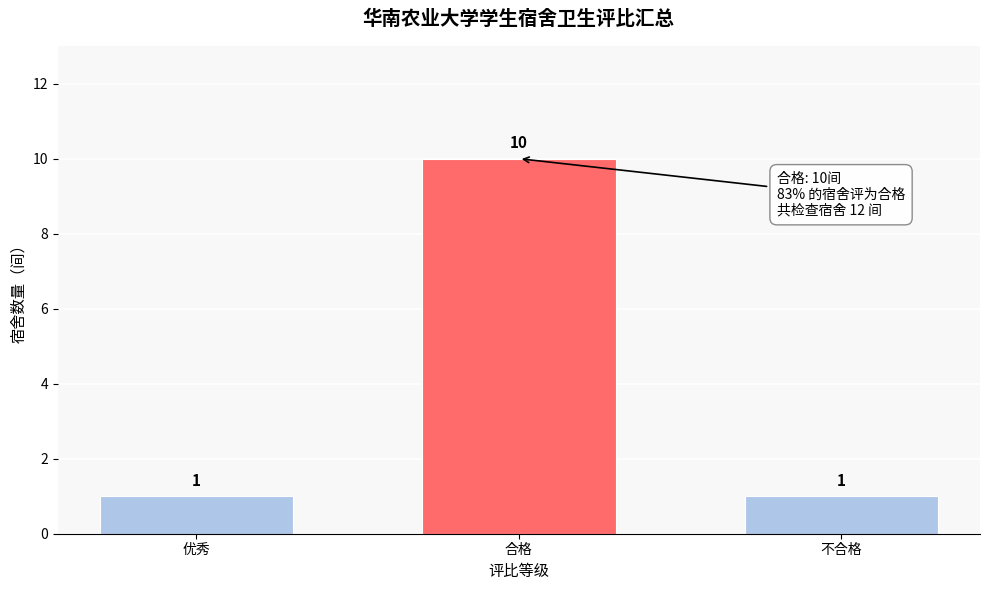

Reading left to right, extract all data points from this chart.

1	10	1